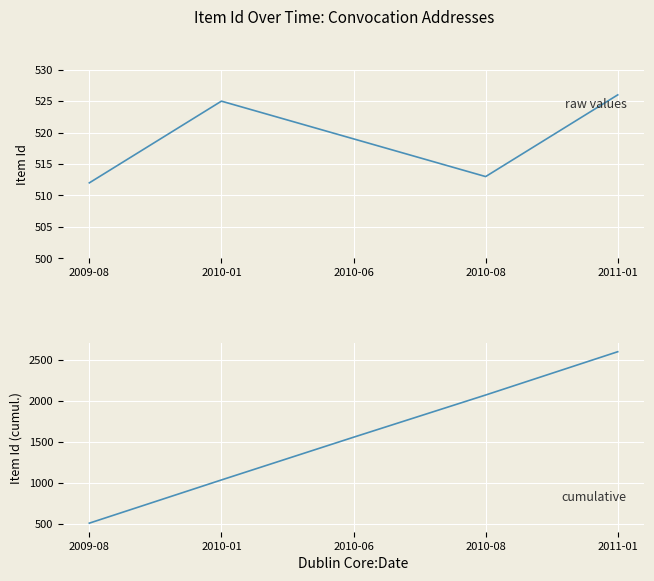

What is the sum of all Item Id (cumulative) values?

7769